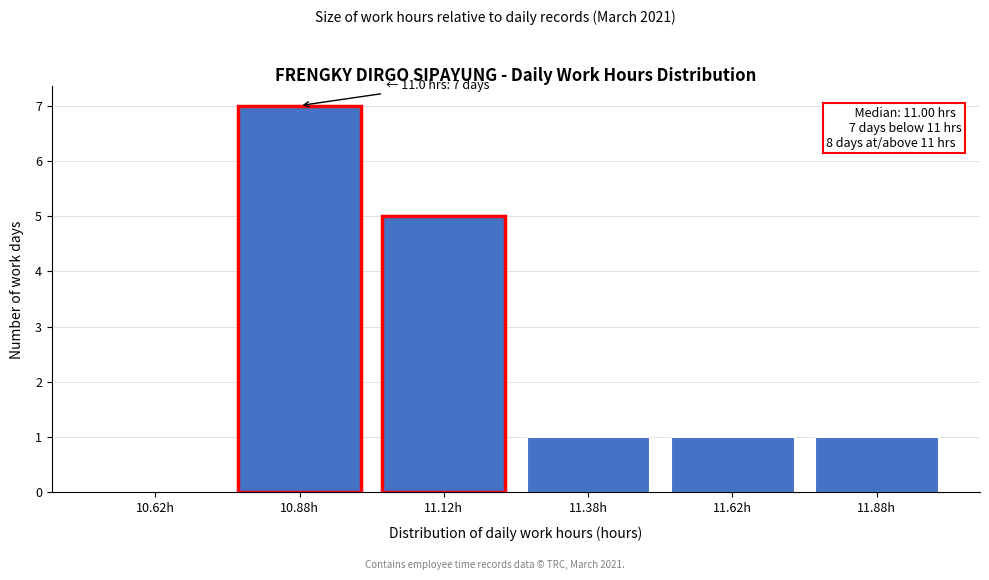

Over which range of the x-axis is the bar tallest?

10.75 to 11.00